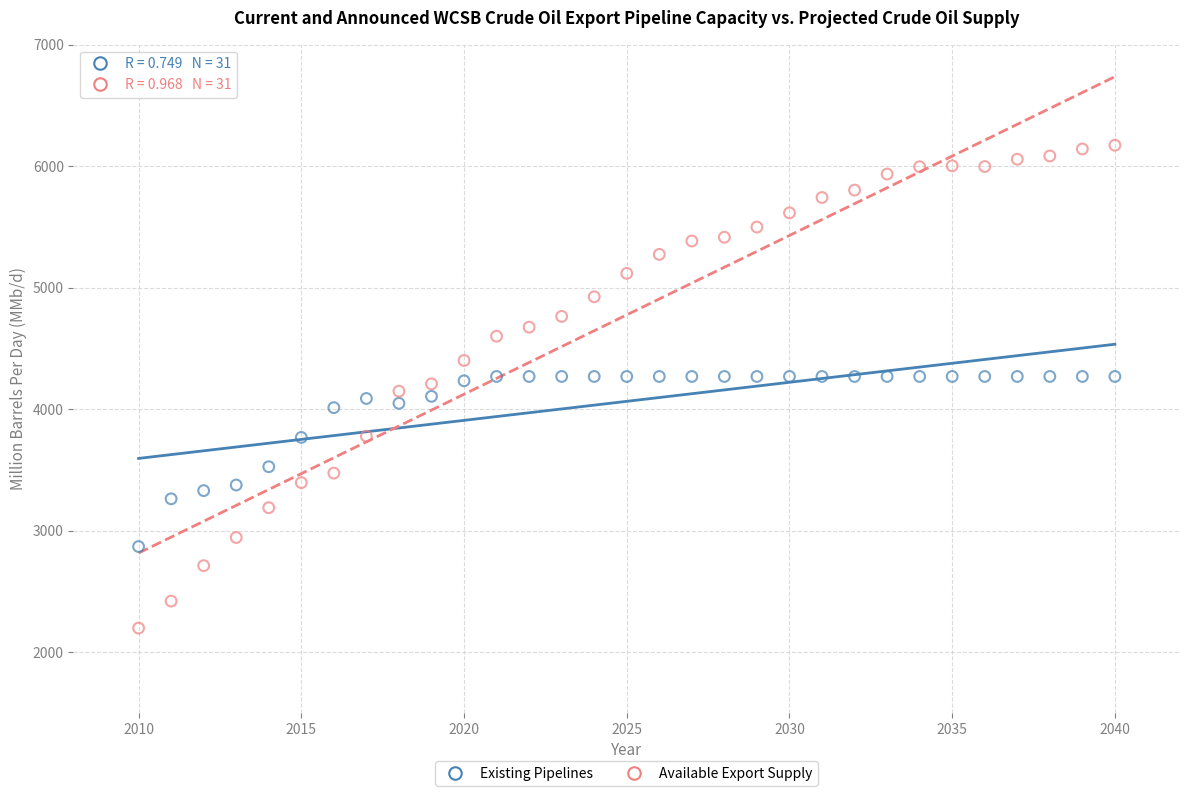

Which series reaches the maximum Y coordinate?

Available Export Supply